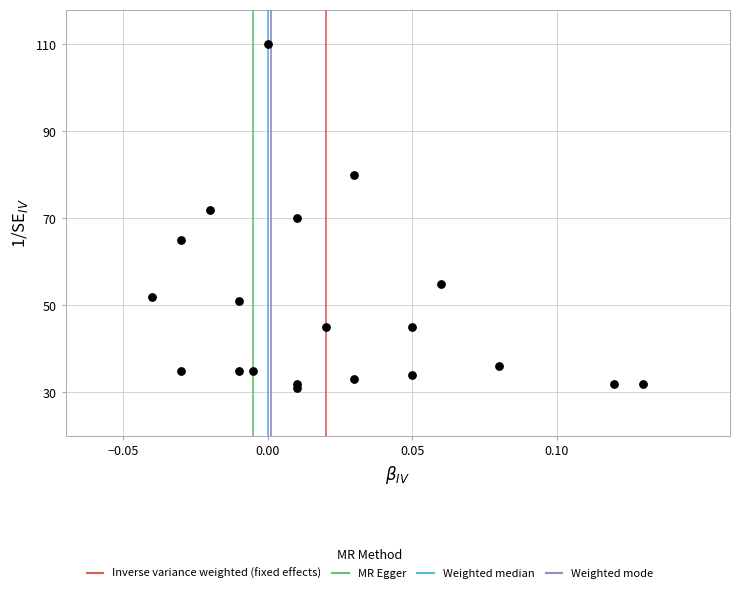

What is the range of Y values (max minus min)?

79